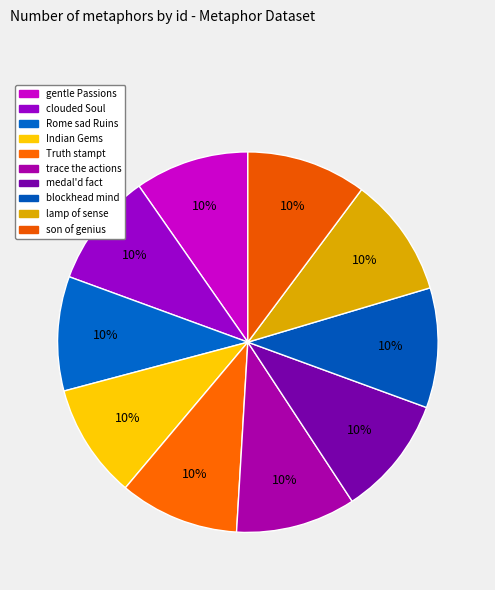

To the nearest percent, what is the average slice percentage?

10%